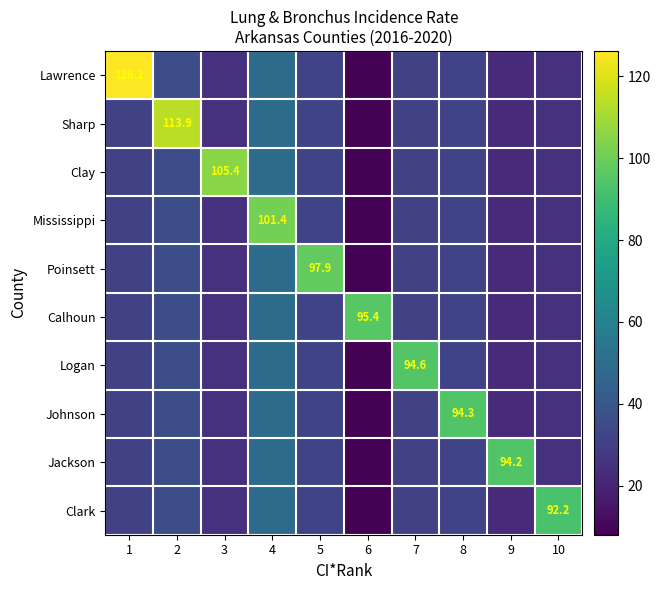

At which category is the sum across all series the highest?

4